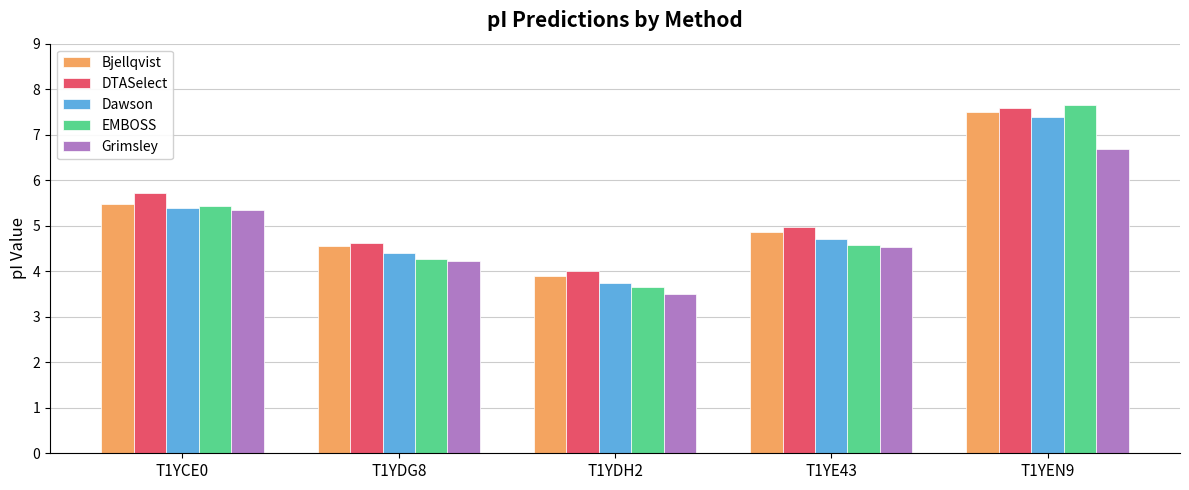

At which label does DTASelect reach its minimum?

T1YDH2